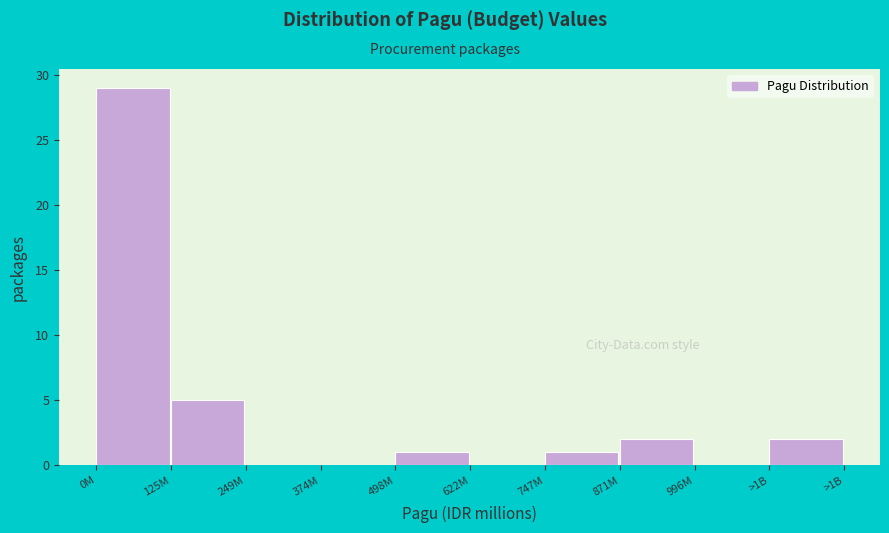

Reading left to right, extract all data points from this chart.

0M=29	125M=5	249M=0	374M=0	498M=1	622M=0	747M=1	871M=2	996M=0	>1B=2